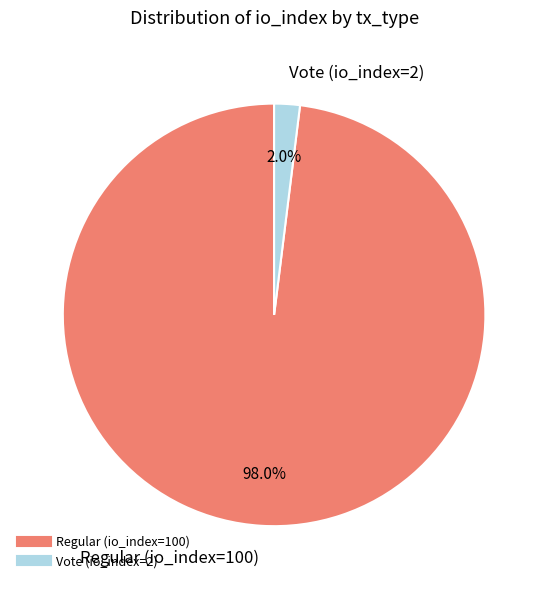

Do Vote (io_index=2) and Regular (io_index=100) together represent more than half of the pie?

Yes